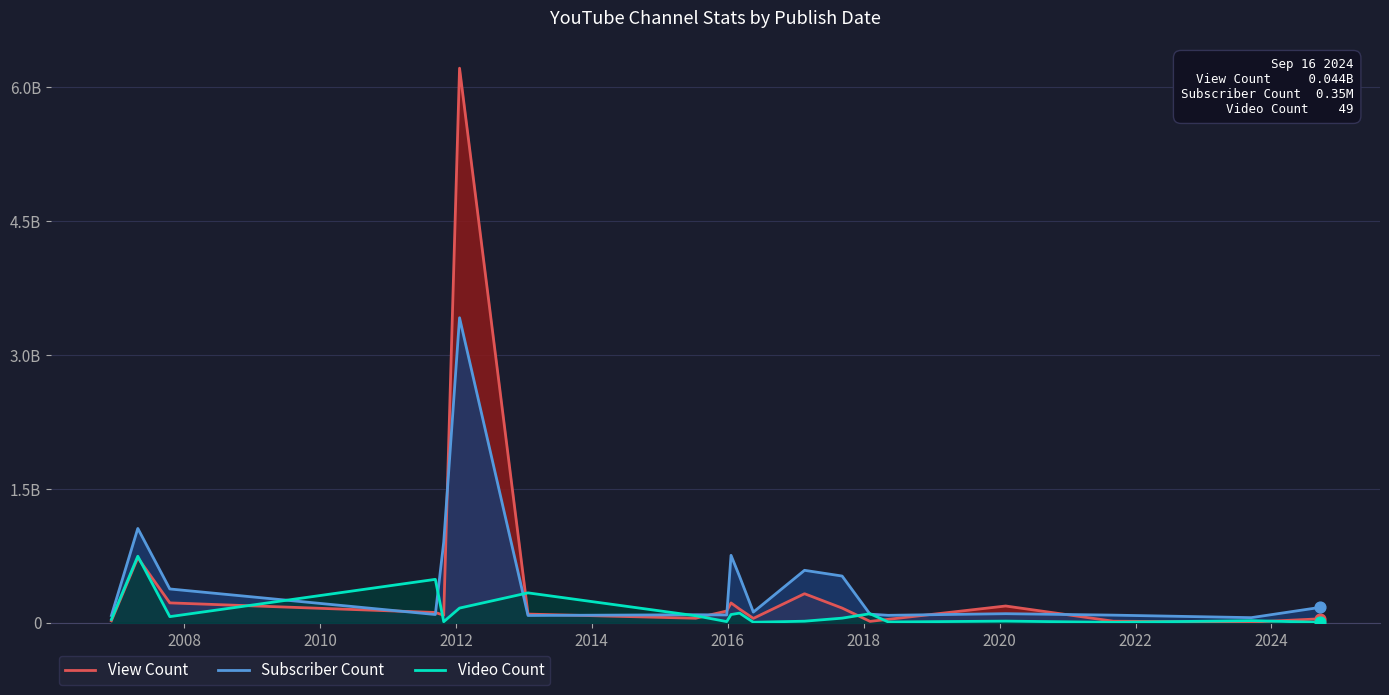

Which series contains the lowest Y value?

Video Count